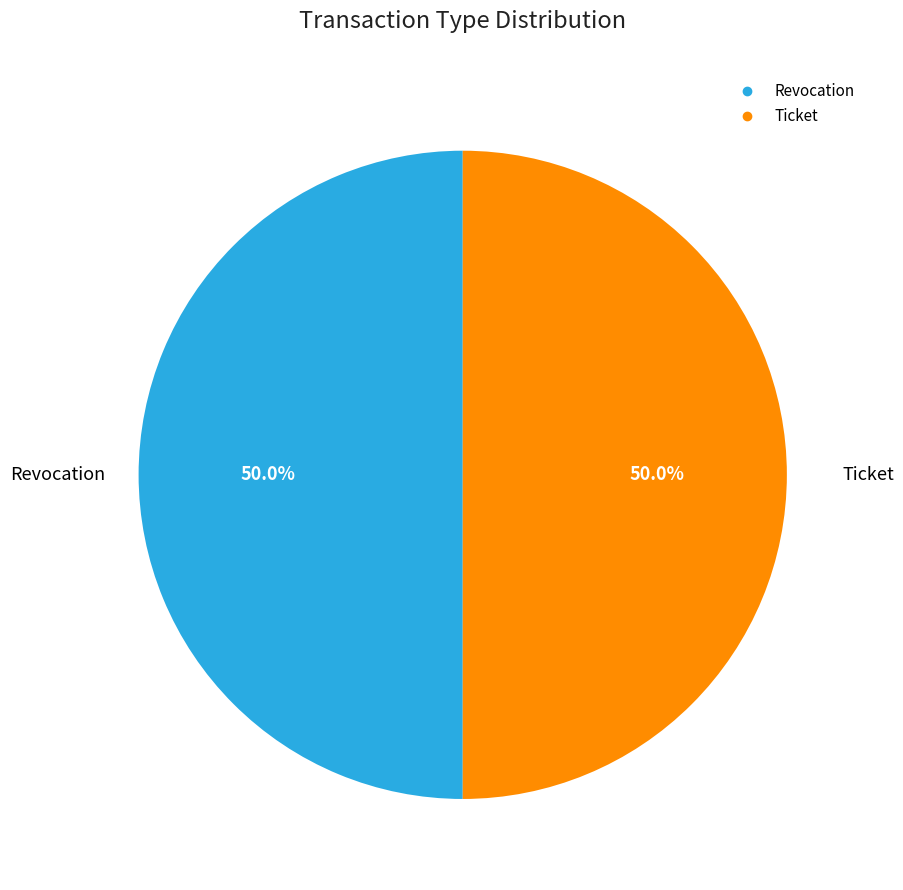

Is it true that Ticket is 56% of the pie?

False